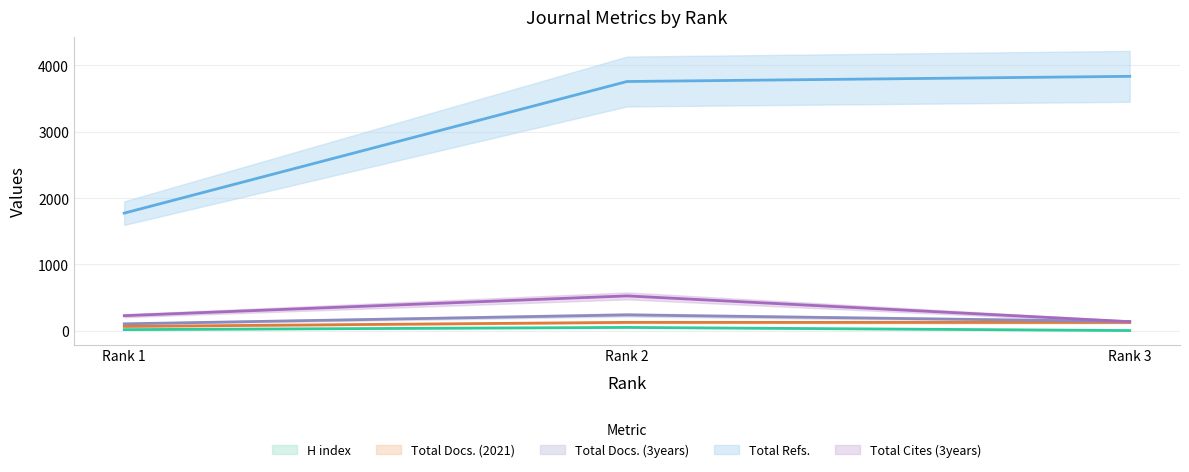

What are all the series names shown in the legend?

H index, Total Docs. (2021), Total Docs. (3years), Total Refs., Total Cites (3years)